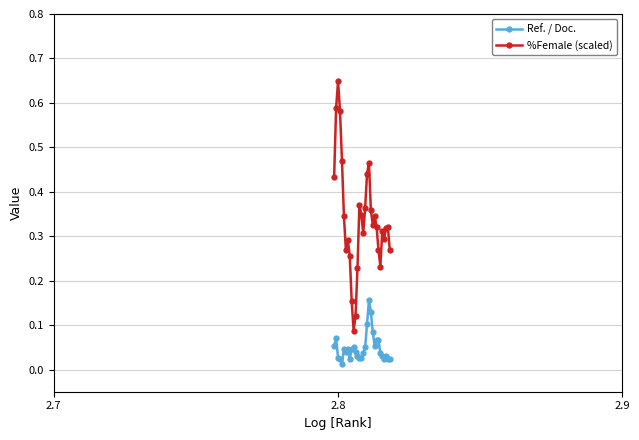

Rank the series by their maximum value, from lowest to highest.

Ref. / Doc., %Female (scaled)